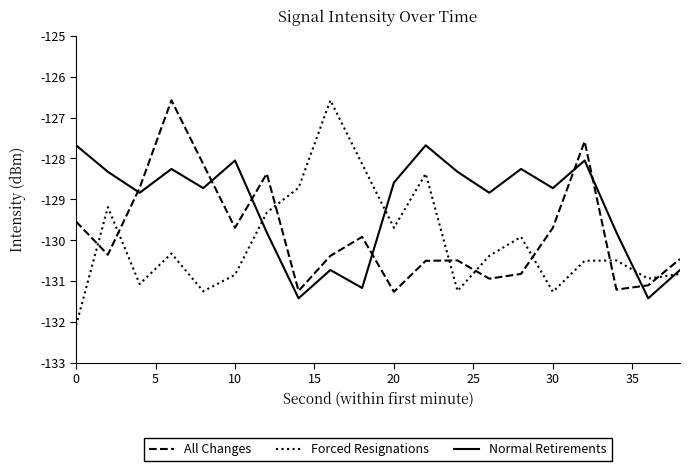

True or false: Forced Resignations and Normal Retirements cross at least once.

True